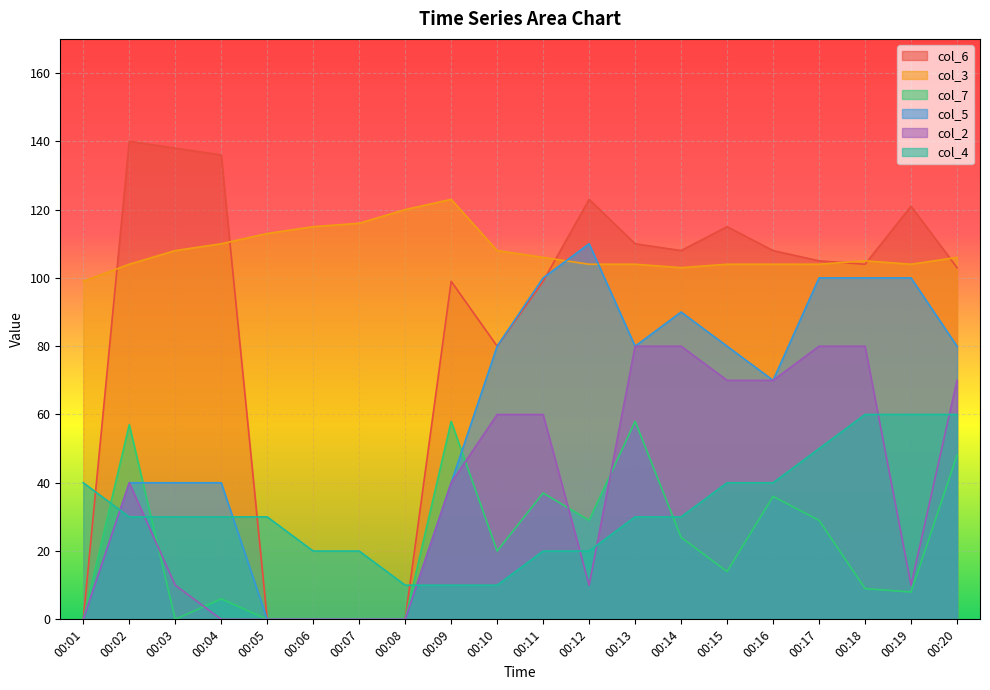

What is the value of the col_4 point at the 17th from the left?

50.0